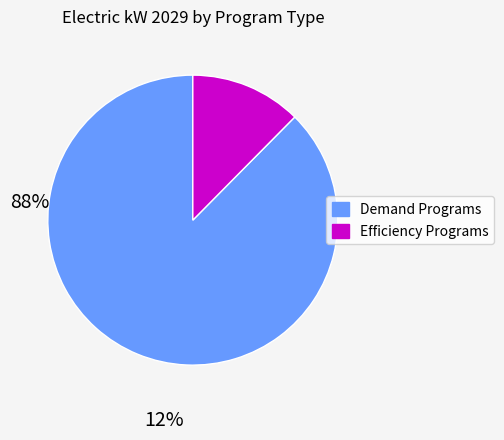

Is there any slice that represents more than half of the pie?

Yes